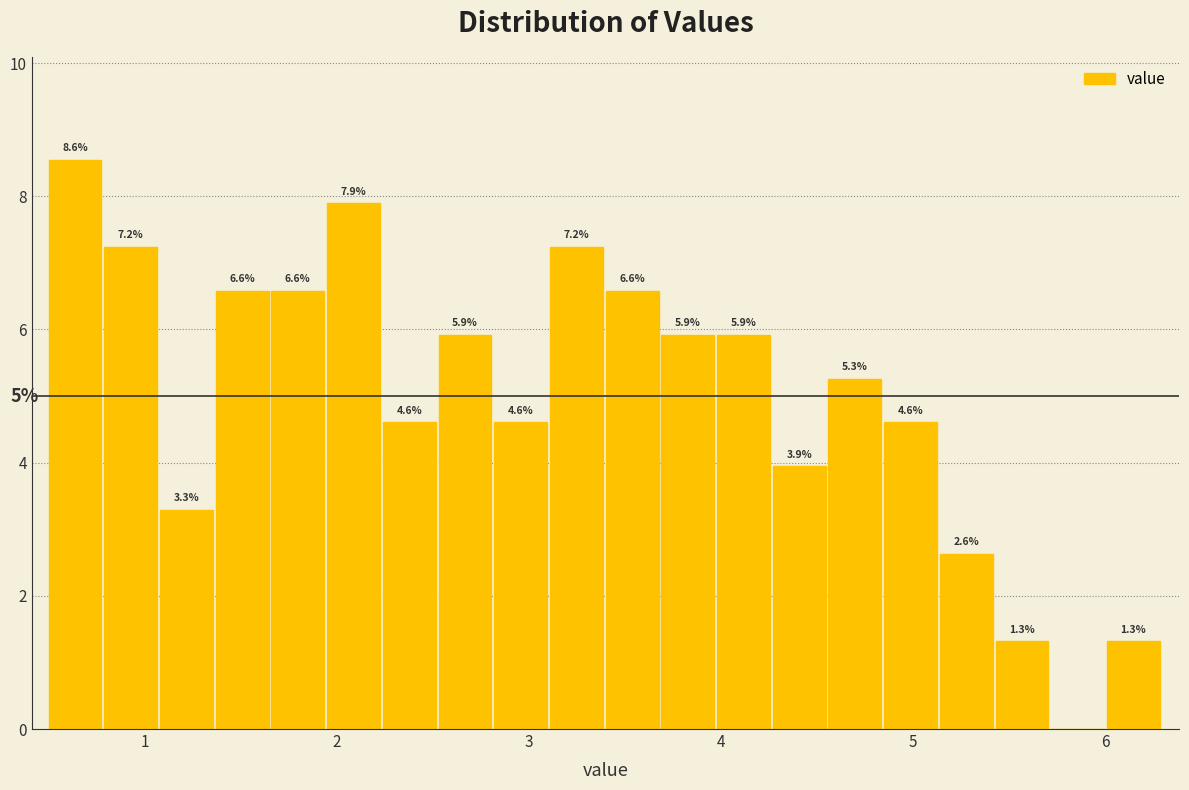

Read against the x-axis, roughly where is the centre of the tallest bar?

0.6